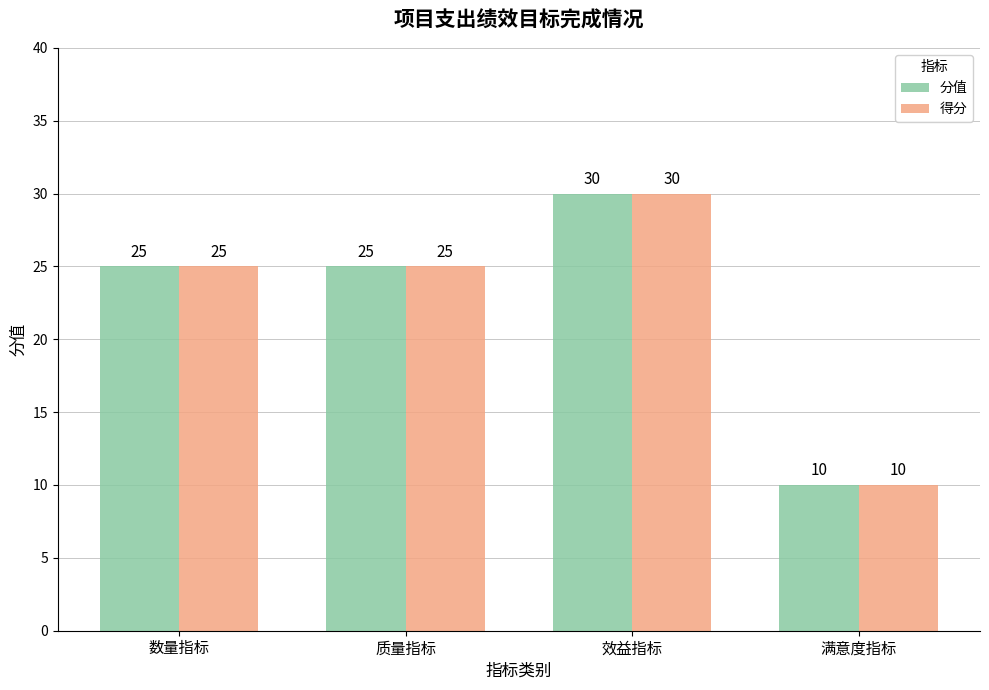

How many series are shown in this chart?

2